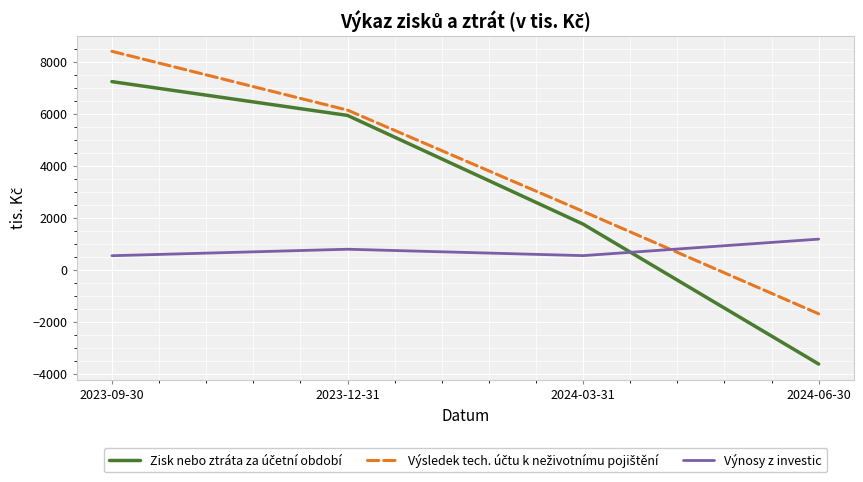

The value of Výnosy z investic at 2024-06-30 is 1177. True or false?

True